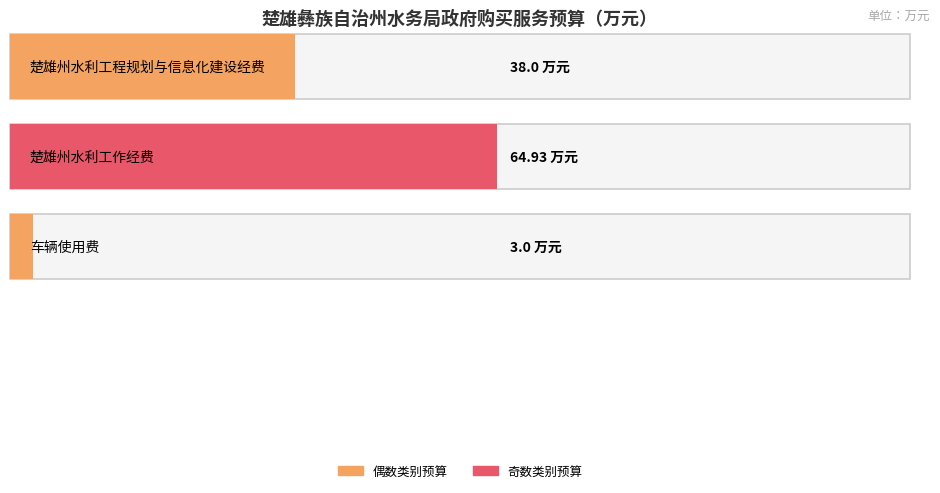

Which category has the lowest value across all series?

车辆使用费